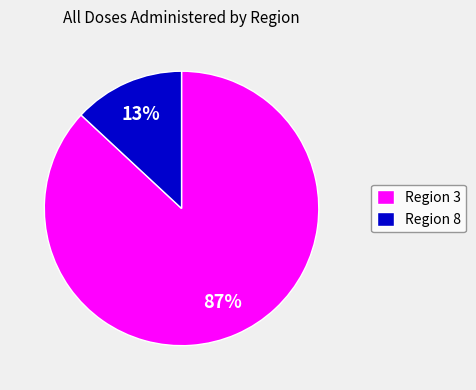

Is there any slice that represents more than half of the pie?

Yes